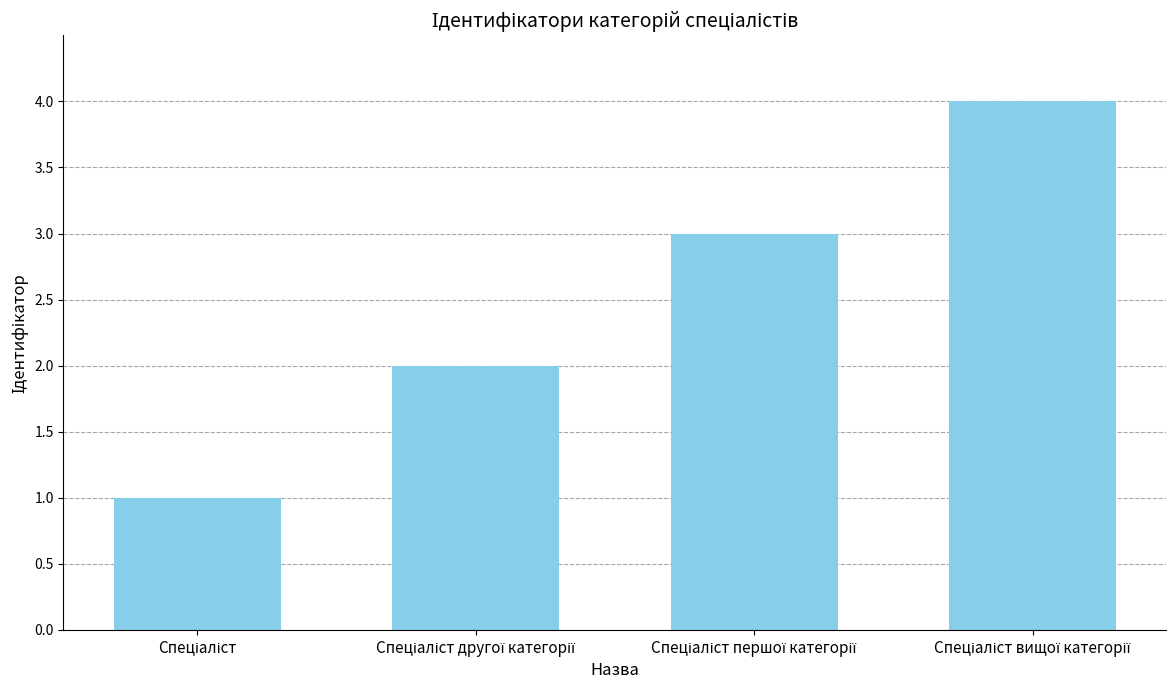

What is the sum of all values?

10